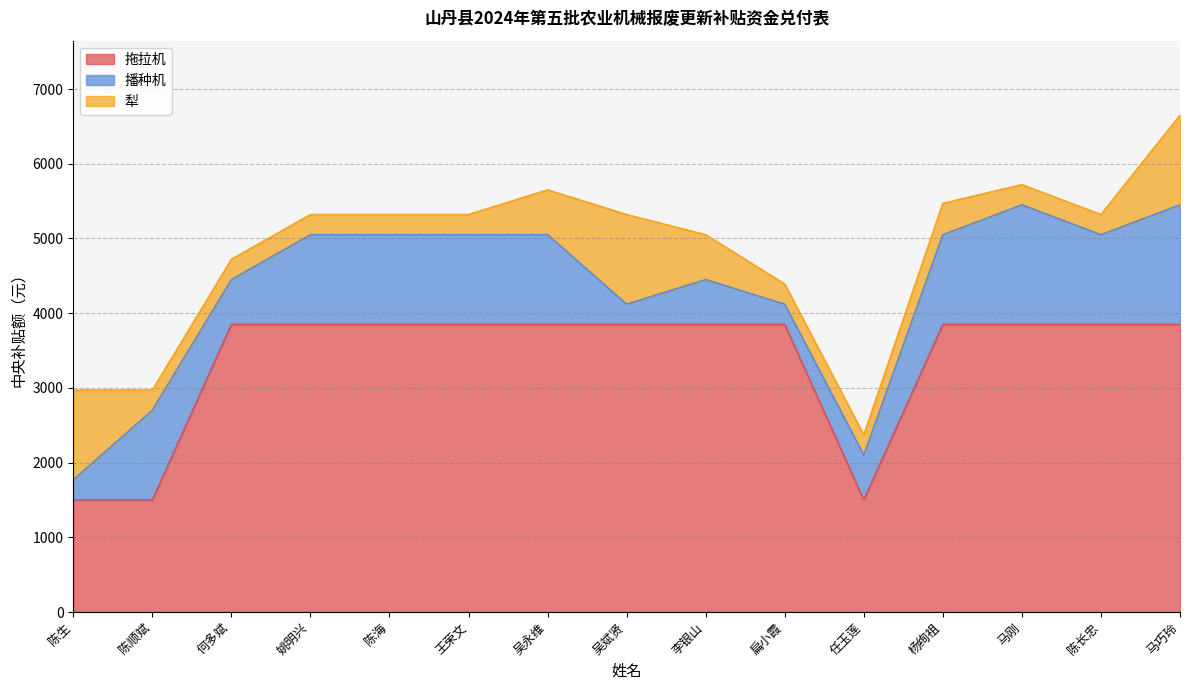

Reading right to left, list all the values displayed in this chart.

拖拉机: 马巧玲=3850	陈长忠=3850	马刚=3850	杨绚祖=3850	任玉莲=1500	扁小霞=3850	李银山=3850	吴斌贤=3850	吴永维=3850	王荣文=3850	陈海=3850	姚明兴=3850	何多斌=3850	陈顺斌=1500	陈生=1500
播种机: 马巧玲=1600	陈长忠=1200	马刚=1600	杨绚祖=1200	任玉莲=600	扁小霞=270	李银山=600	吴斌贤=270	吴永维=1200	王荣文=1200	陈海=1200	姚明兴=1200	何多斌=600	陈顺斌=1200	陈生=270
犁: 马巧玲=1200	陈长忠=270	马刚=270	杨绚祖=420	任玉莲=270	扁小霞=270	李银山=600	吴斌贤=1200	吴永维=600	王荣文=270	陈海=270	姚明兴=270	何多斌=270	陈顺斌=270	陈生=1200